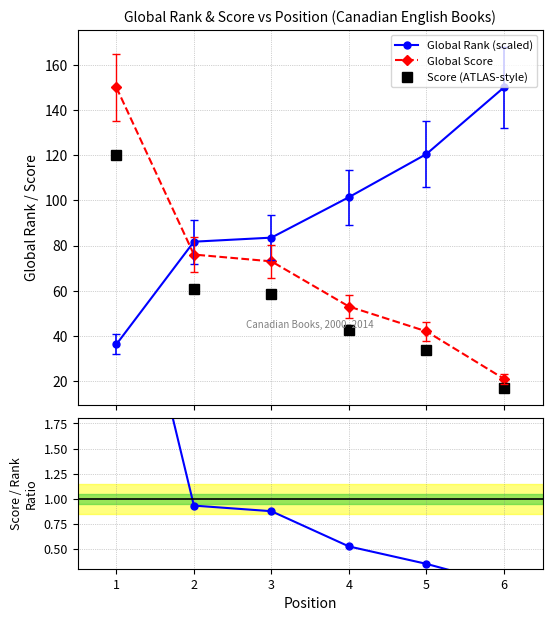

Between 2 and 3, which is larger?

3